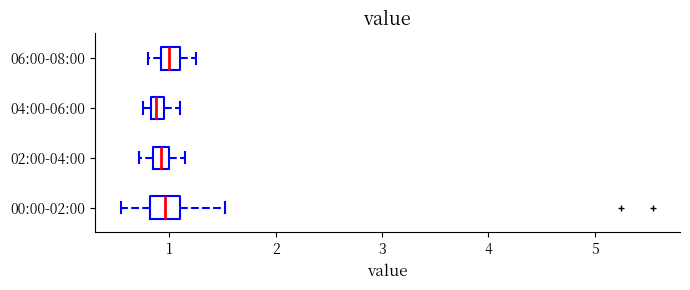

Where does the left whisker of the box for 06:00-08:00 end on the x-axis? The values are not printed on the chart, so give them approximately, as read against the axis.

0.8